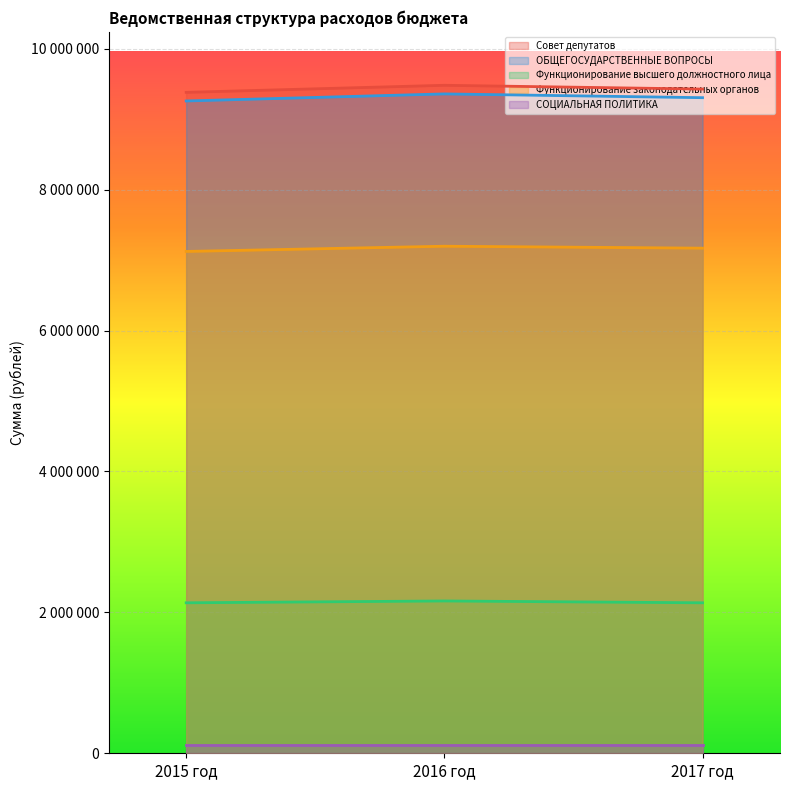

At which label is ОБЩЕГОСУДАРСТВЕННЫЕ ВОПРОСЫ closest to 9308025?

2017 год